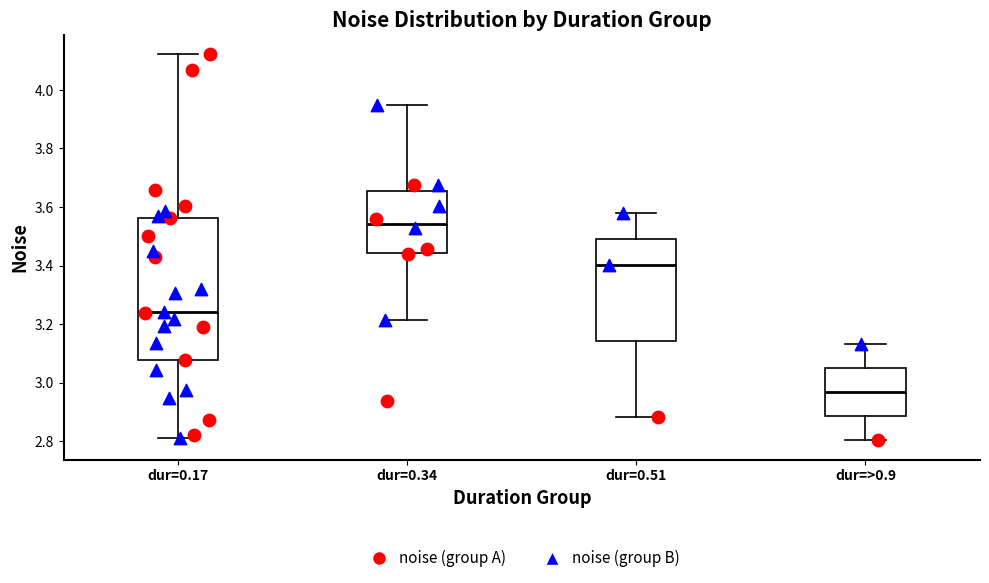

Reading left to right, read every box against the y-axis: the position of its median line, the range the box covers, and the ends of its whiskers. The values are not printed on the chart, so give them approximately, as read against the axis.

dur=0.17: median 3.24, box 3.08 to 3.56, whiskers 2.82 to 4.12
dur=0.34: median 3.54, box 3.44 to 3.66, whiskers 3.22 to 3.94
dur=0.51: median 3.40, box 3.14 to 3.50, whiskers 2.88 to 3.58
dur=>0.9: median 2.96, box 2.88 to 3.06, whiskers 2.80 to 3.14